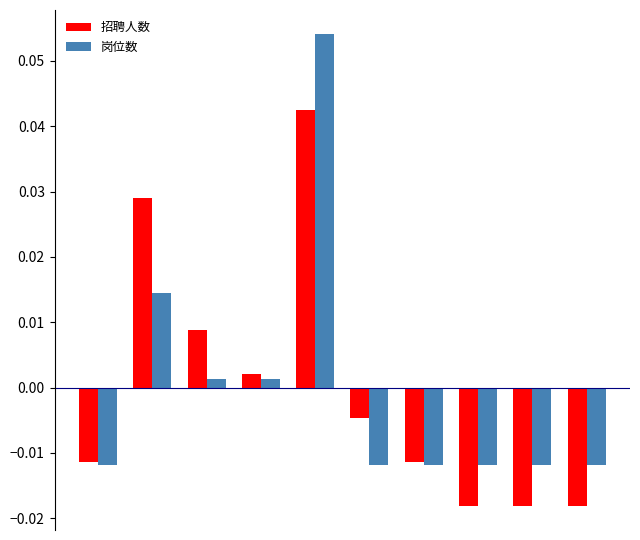

At how many categories does at least one series exceed 0?

4